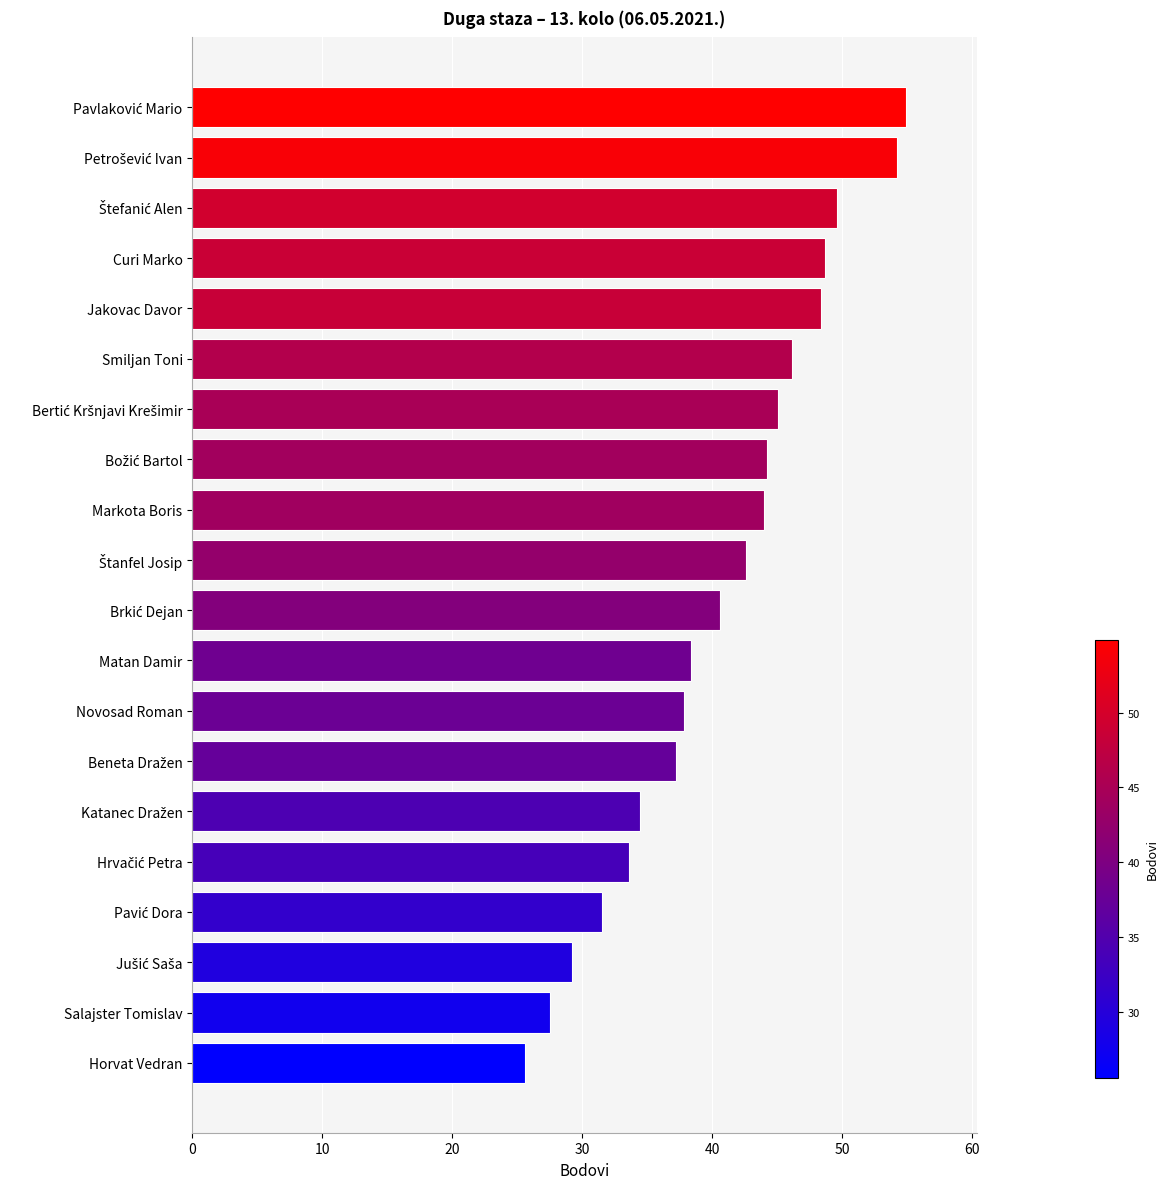

Which has a higher value, Jakovac Davor or Markota Boris?

Jakovac Davor